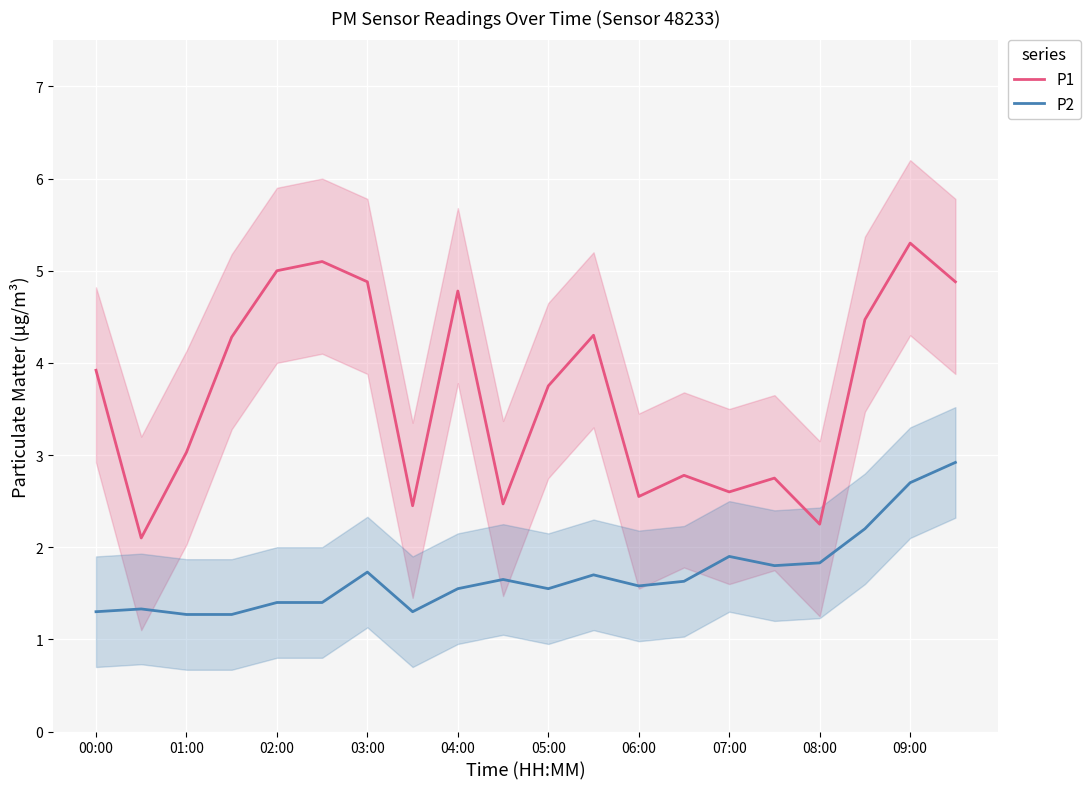

Read the P2 value at 07:00.

1.9